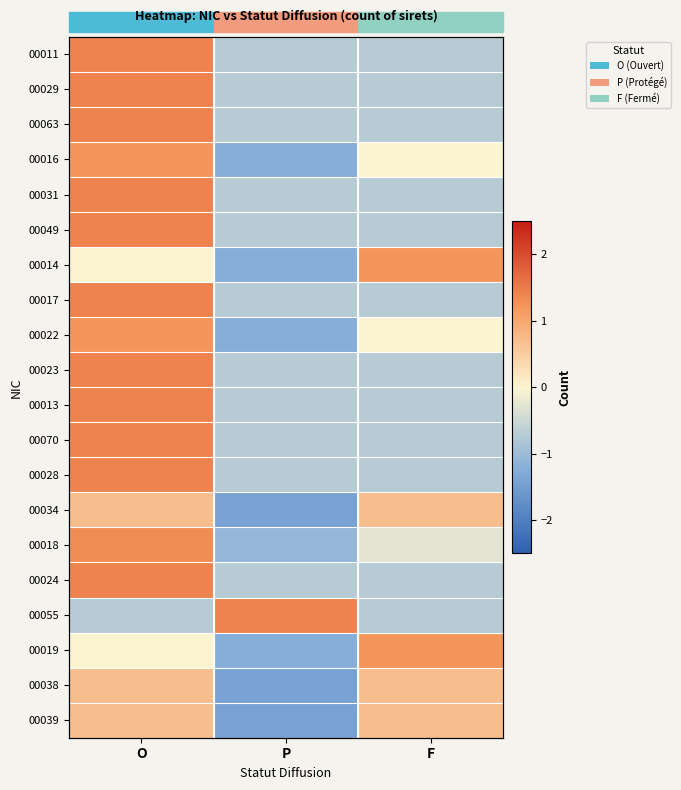

True or false: 00013 has a value of -1.0 at F.

False